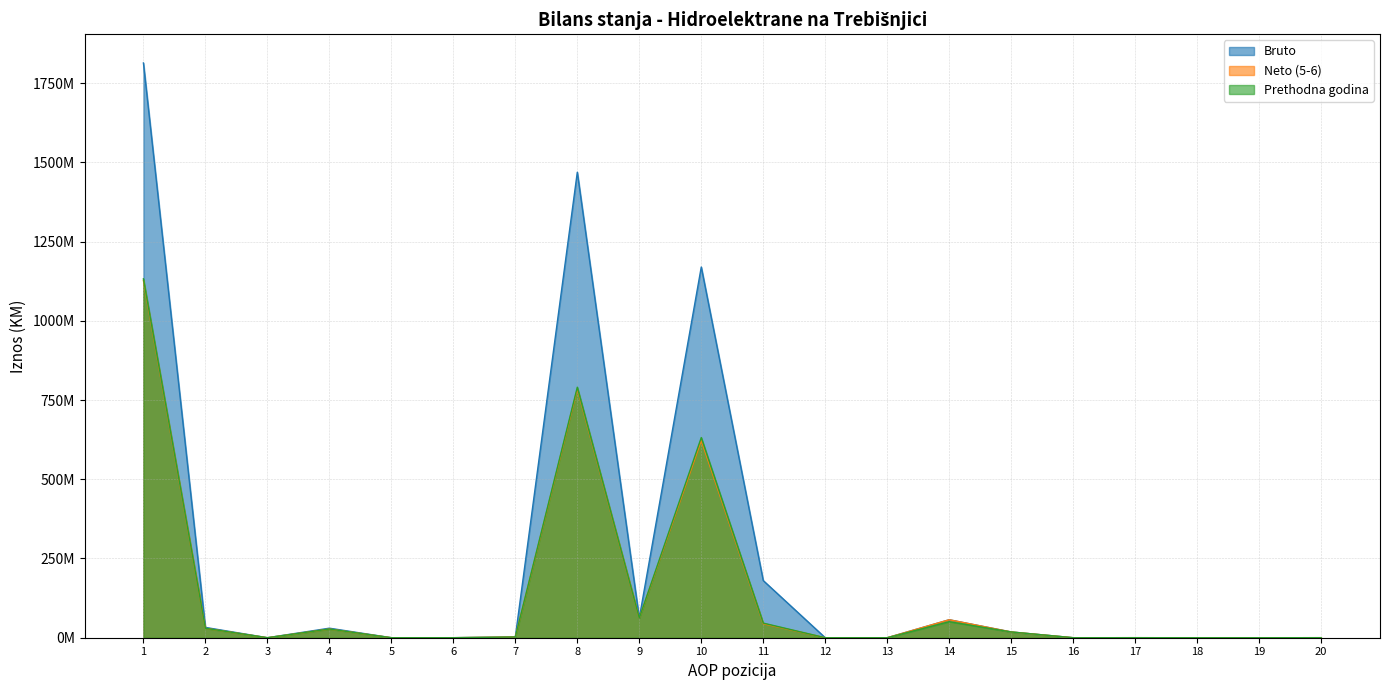

Is the value of Bruto at 17 greater than the value of Neto (5-6) at 18?

Yes